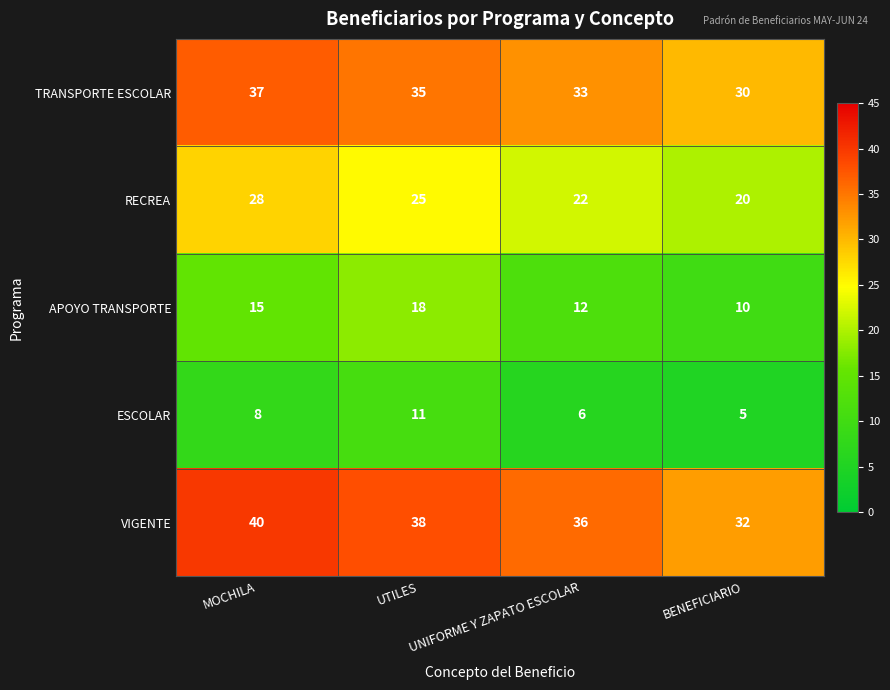

Rank the series at MOCHILA from lowest to highest value.

ESCOLAR, APOYO TRANSPORTE, RECREA, TRANSPORTE ESCOLAR, VIGENTE